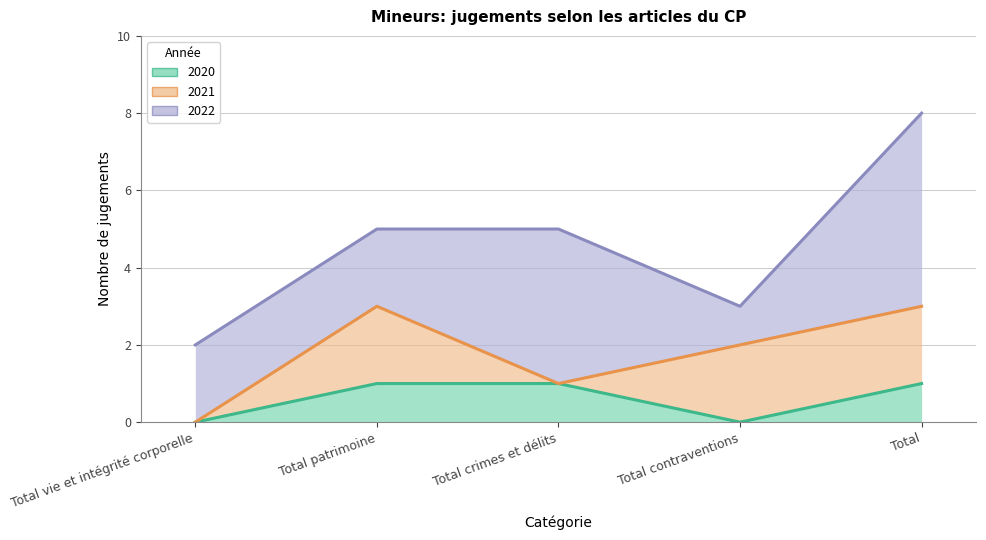

The 2022 series shows 2 at Total vie et intégrité corporelle. True or false?

True